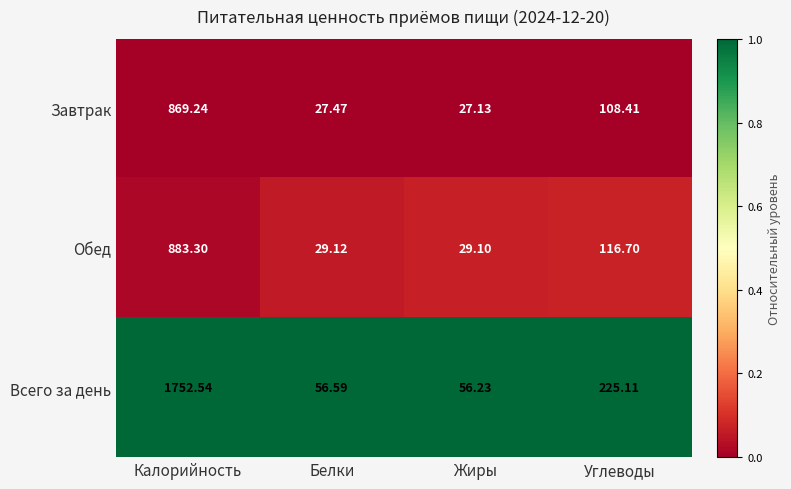

At which category is the sum across all series the highest?

Калорийность